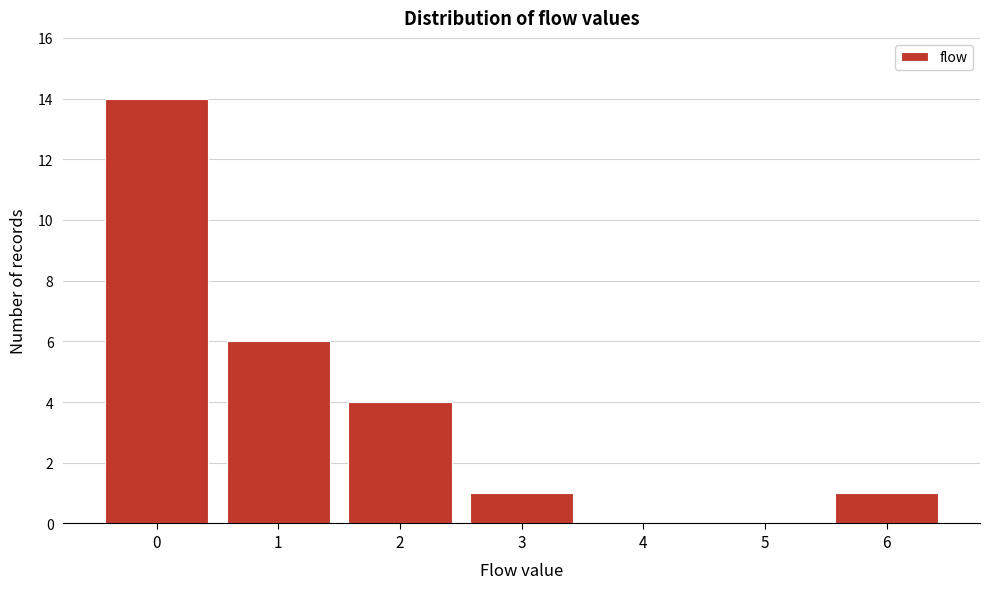

Reading right to left, what are all the values shown in this chart?

6=1	5=0	4=0	3=1	2=4	1=6	0=14